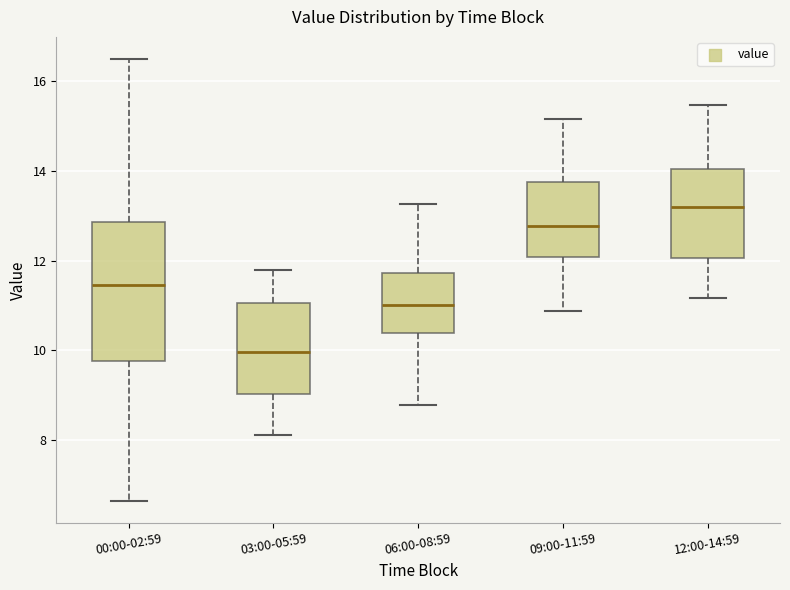

Which box is the tallest, from its lower edge to its upper edge?

00:00-02:59